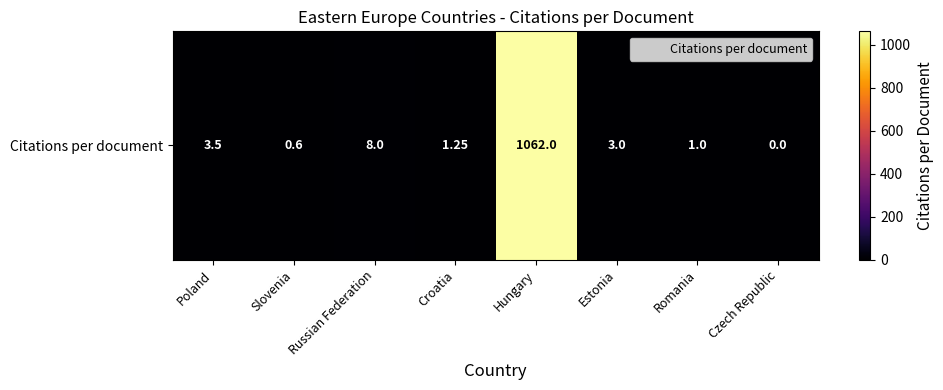

List the labels in order of value, smallest first.

Czech Republic, Slovenia, Romania, Croatia, Estonia, Poland, Russian Federation, Hungary